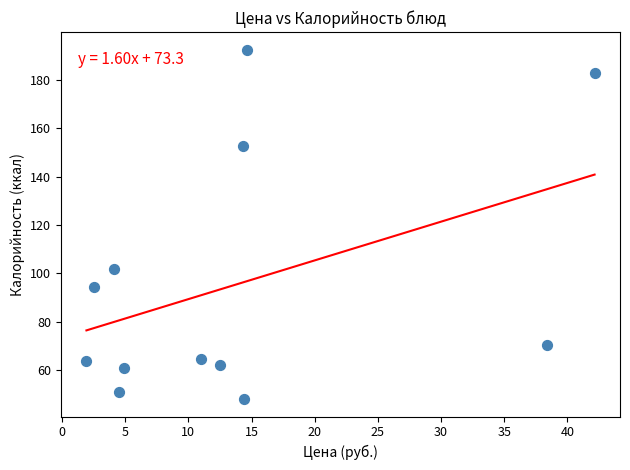

What Y value in the scatter plot is closest to 120?

102.0